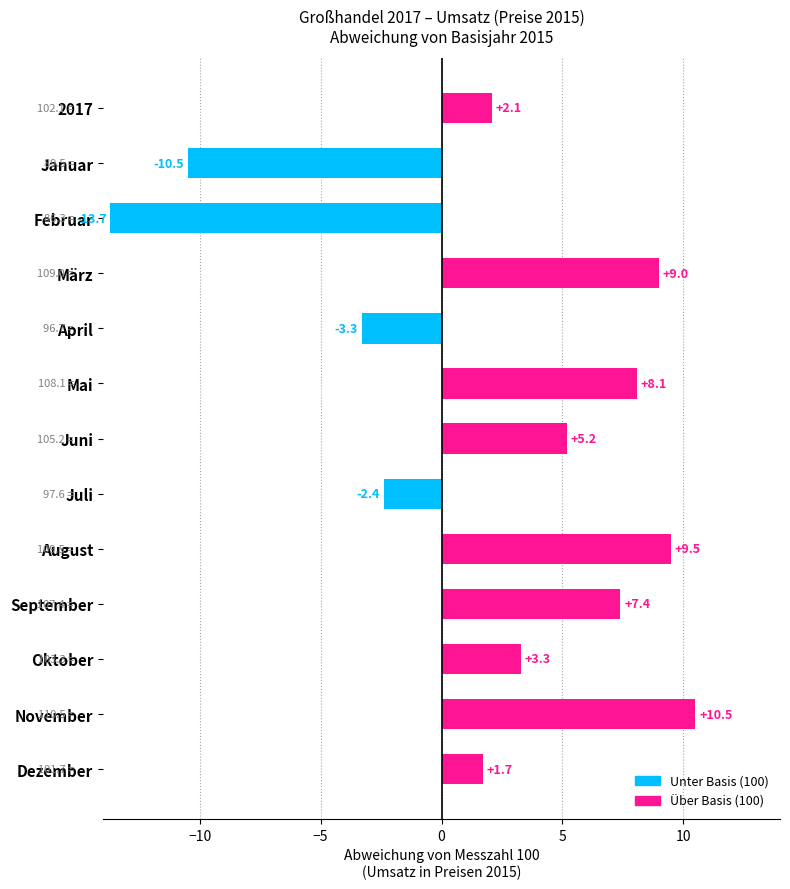

The value at Mai is 11.0. True or false?

False